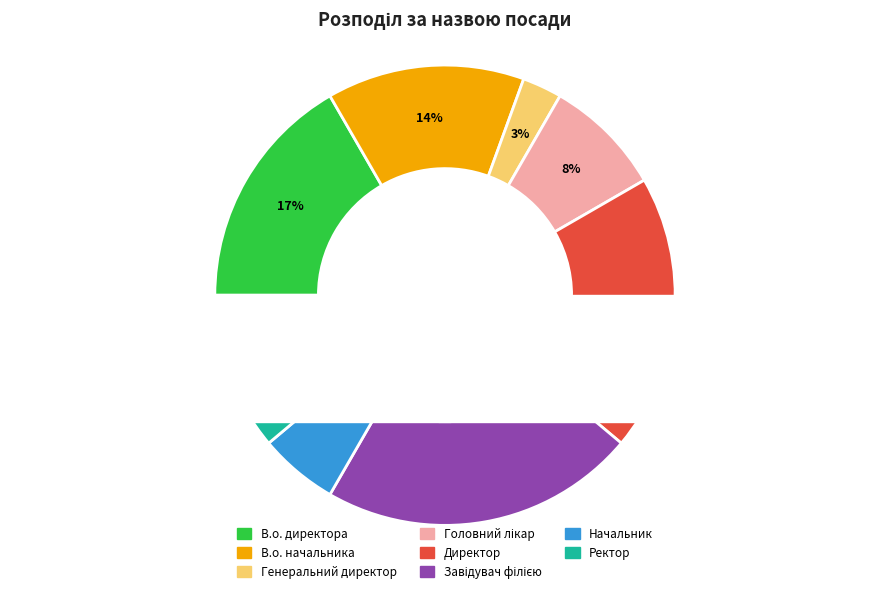

To the nearest percent, what is the combined percentage of Завідувач філією and В.о. начальника?

36%